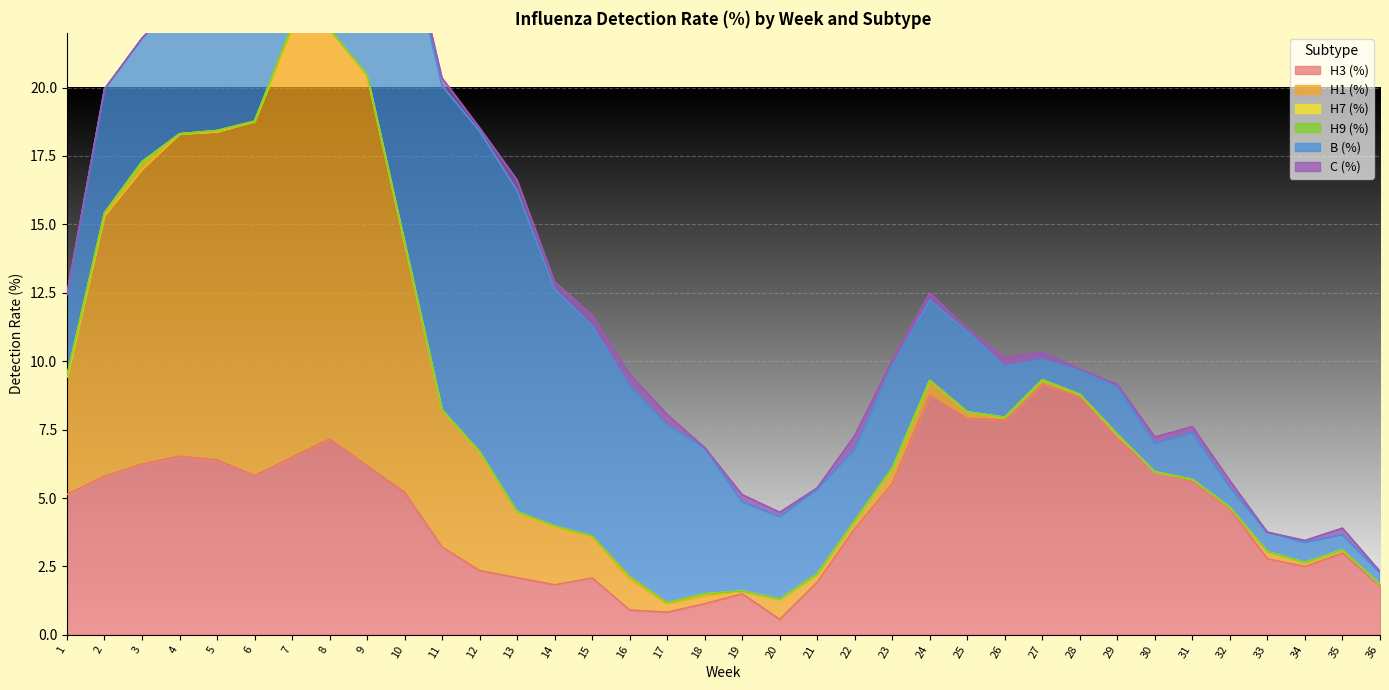

At how many categories does at least one series exceed 7?

20